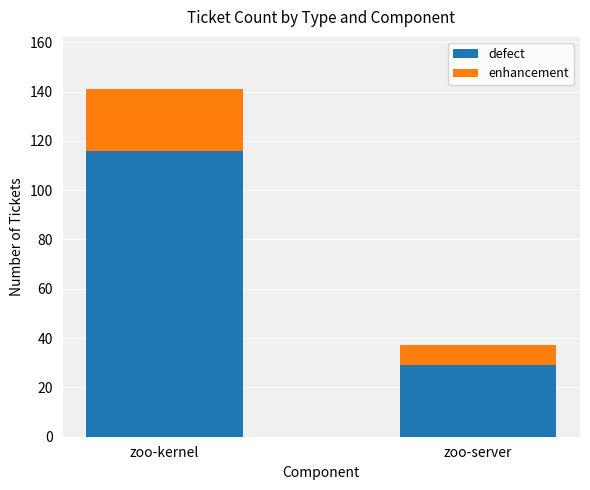

What is the difference between the maximum and minimum values in the defect series?

87